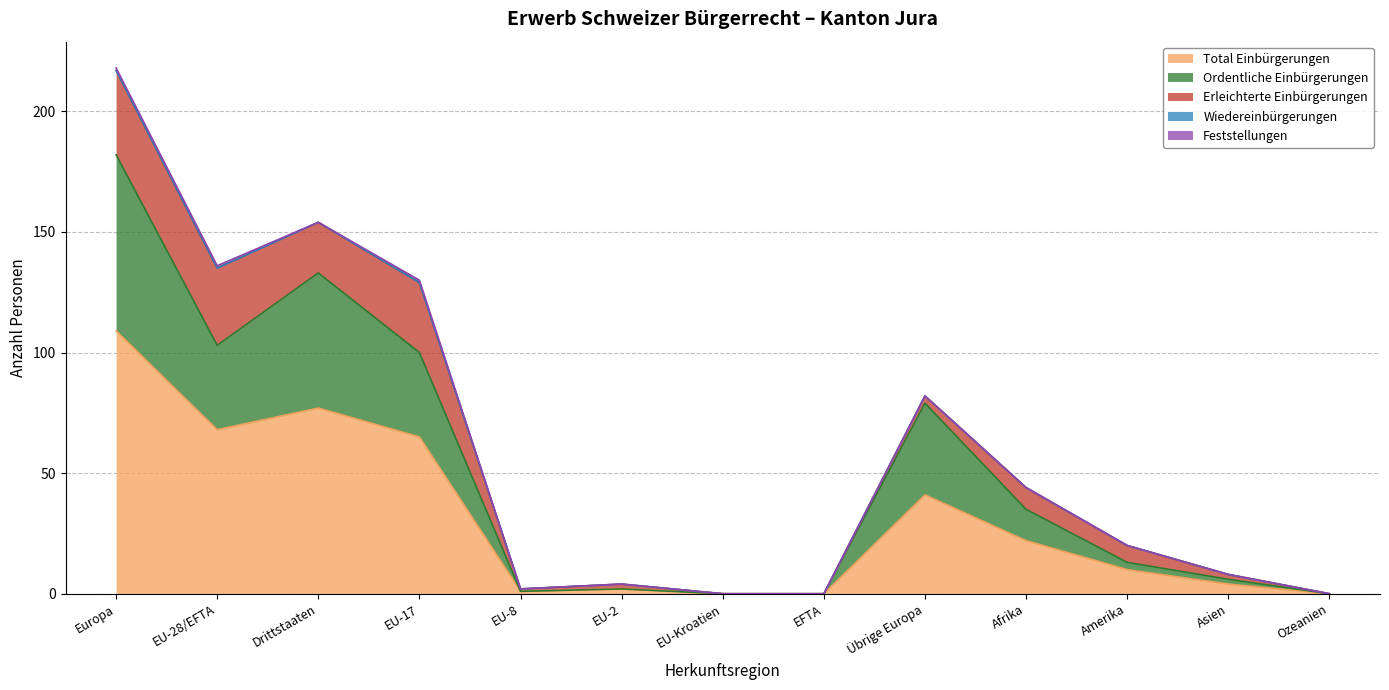

How many values in the Feststellungen series exceed 0?

3